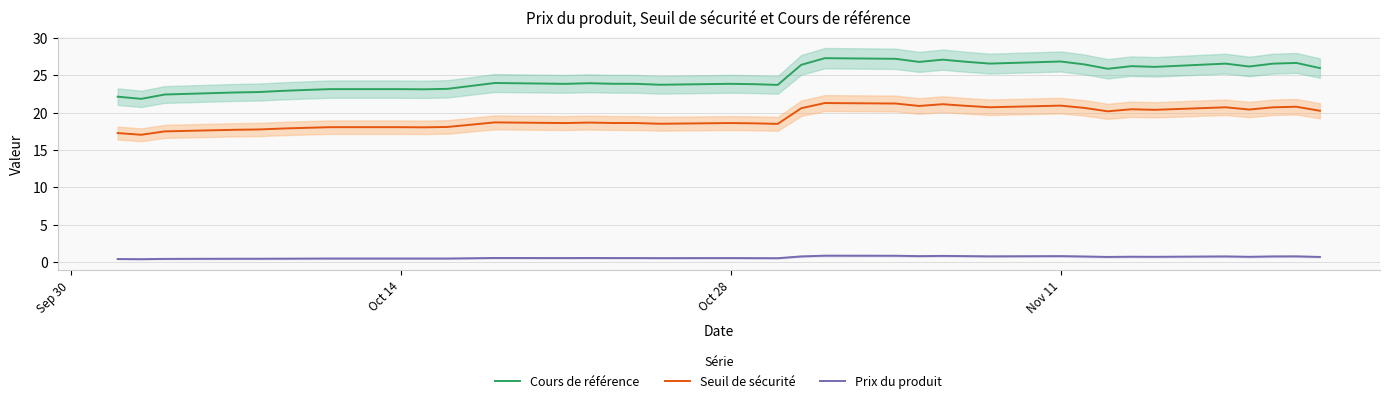

True or false: Prix du produit and Seuil de sécurité cross at least once.

False